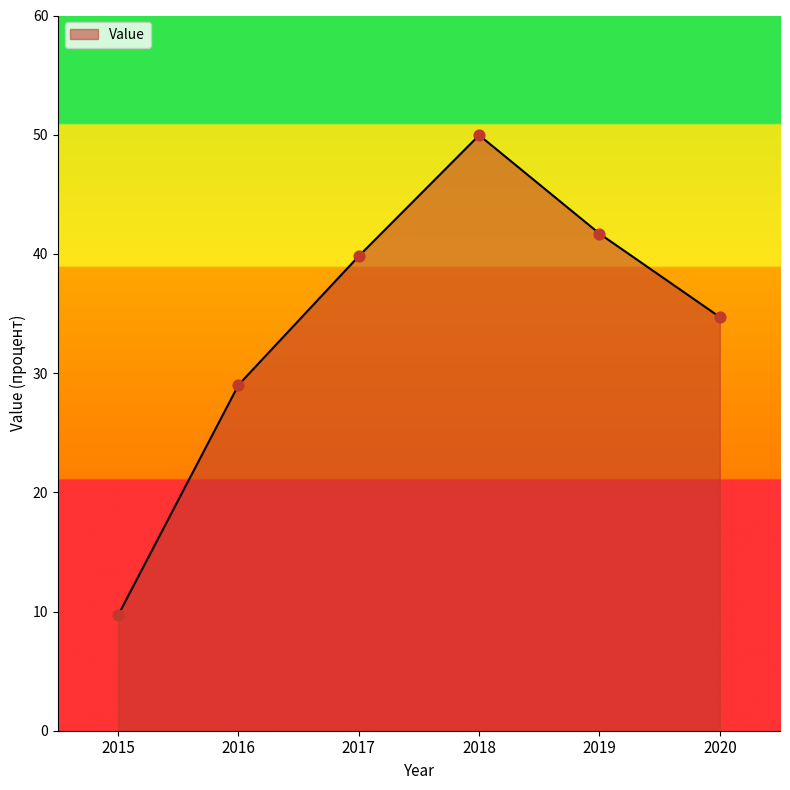

What is the change in value from 2017 to 2018?

+10.1